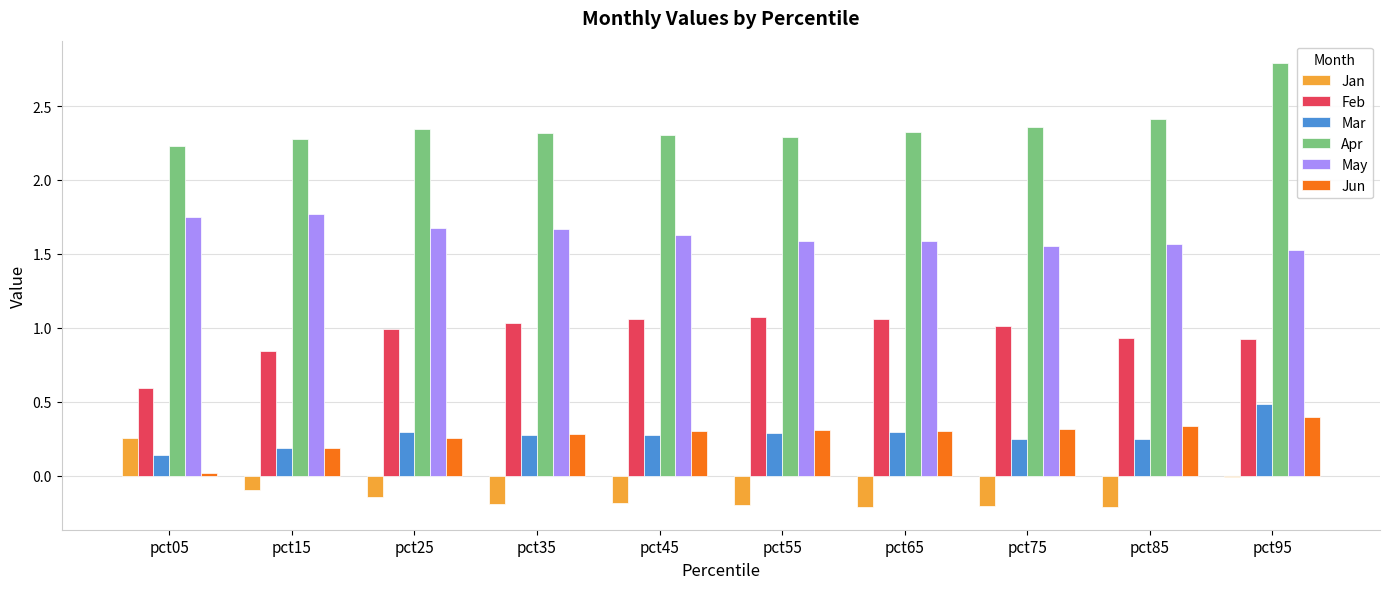

What is the maximum value for Jun?

0.4